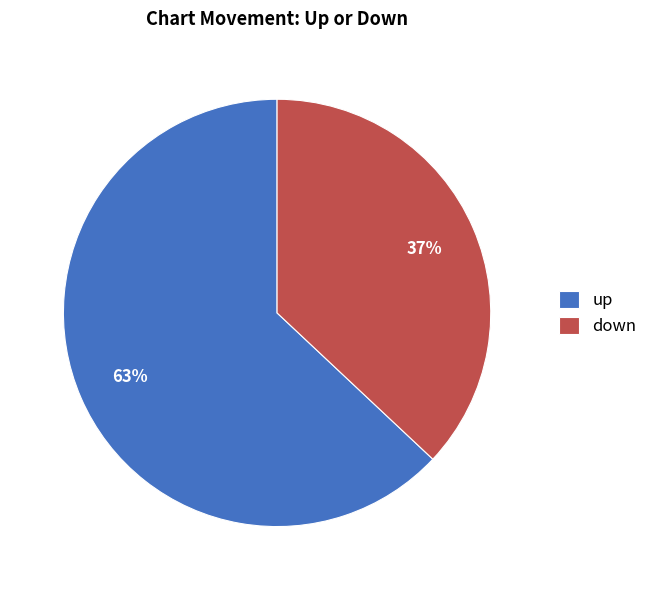

What is the majority slice?

up